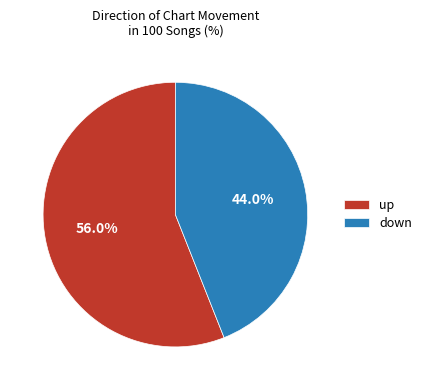

Which slice is the smallest?

down